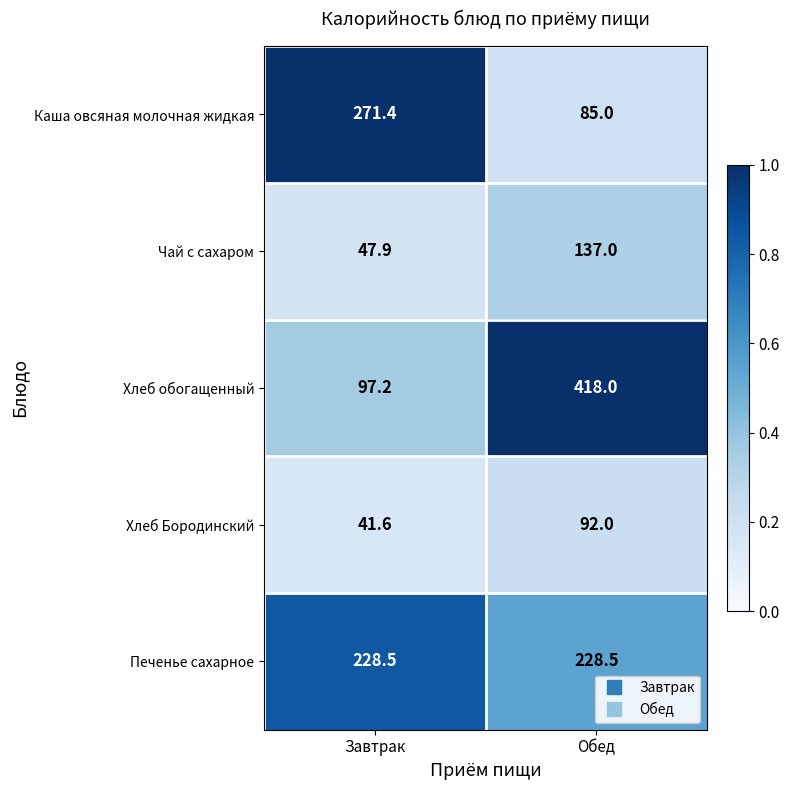

Reading right to left, what are all the values shown in this chart?

Каша овсяная молочная жидкая: Обед=85.0	Завтрак=271.4
Чай с сахаром: Обед=137.0	Завтрак=47.9
Хлеб обогащенный: Обед=418.0	Завтрак=97.2
Хлеб Бородинский: Обед=92.0	Завтрак=41.6
Печенье сахарное: Обед=228.5	Завтрак=228.5